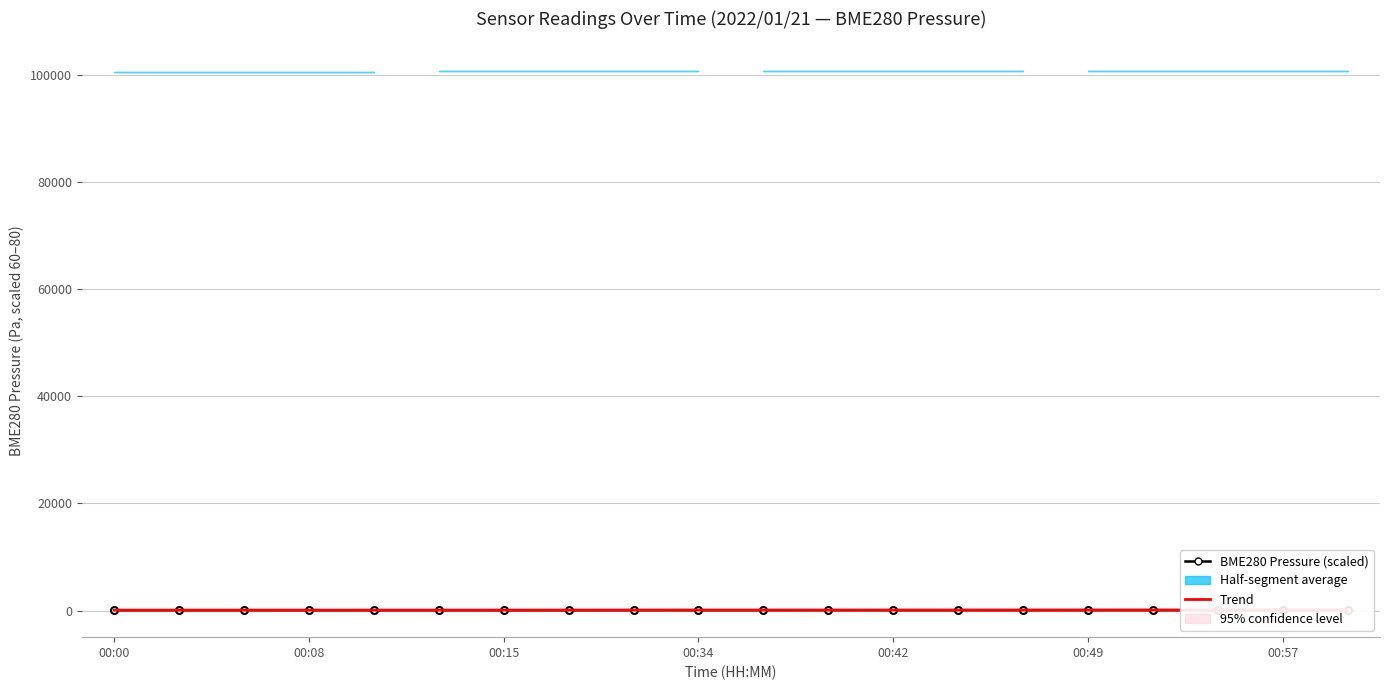

The Trend series shows 97.9 at 00:00. True or false?

False